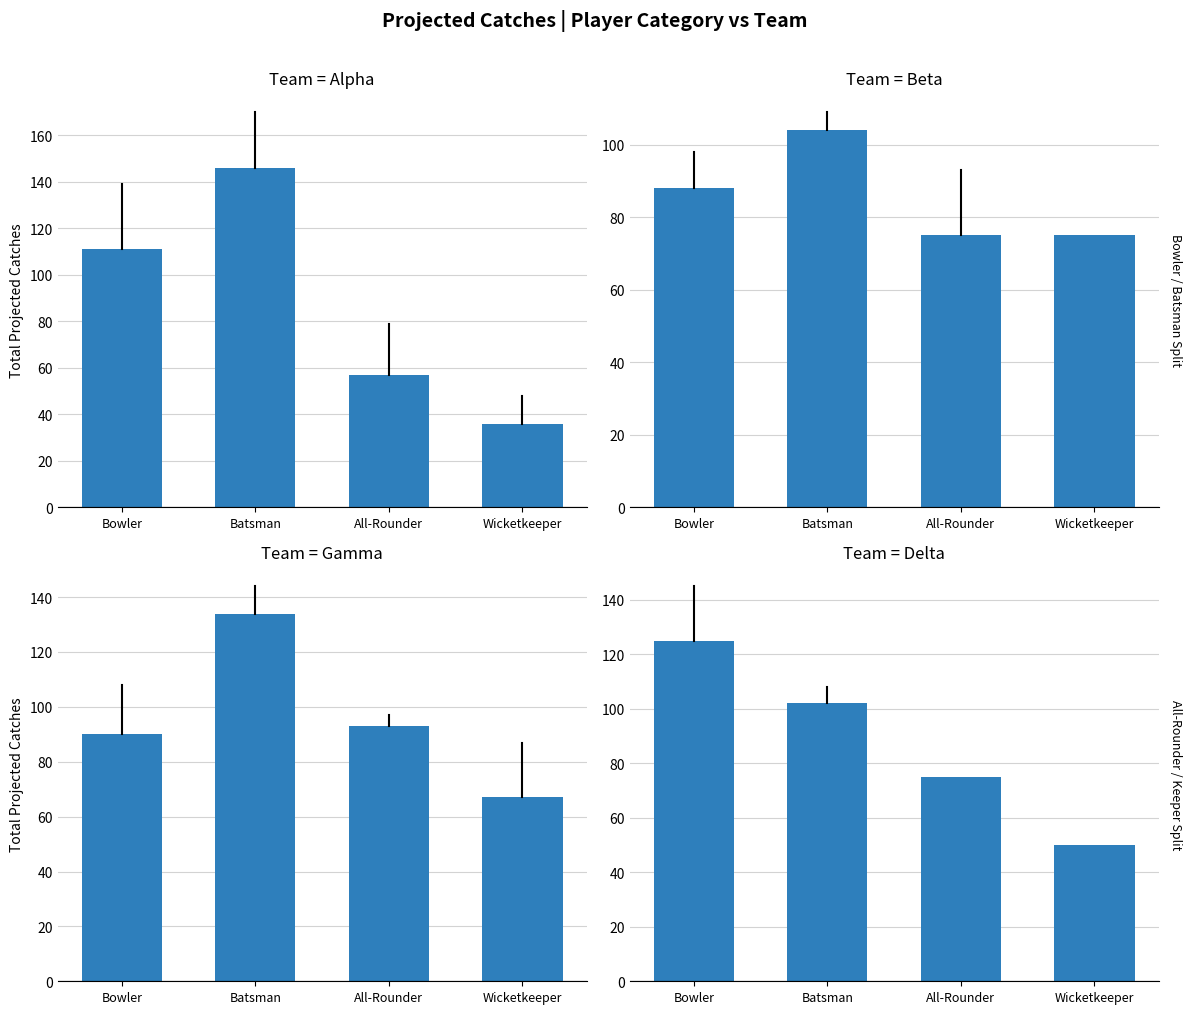

At which label is Delta closest to 87?

All-Rounder